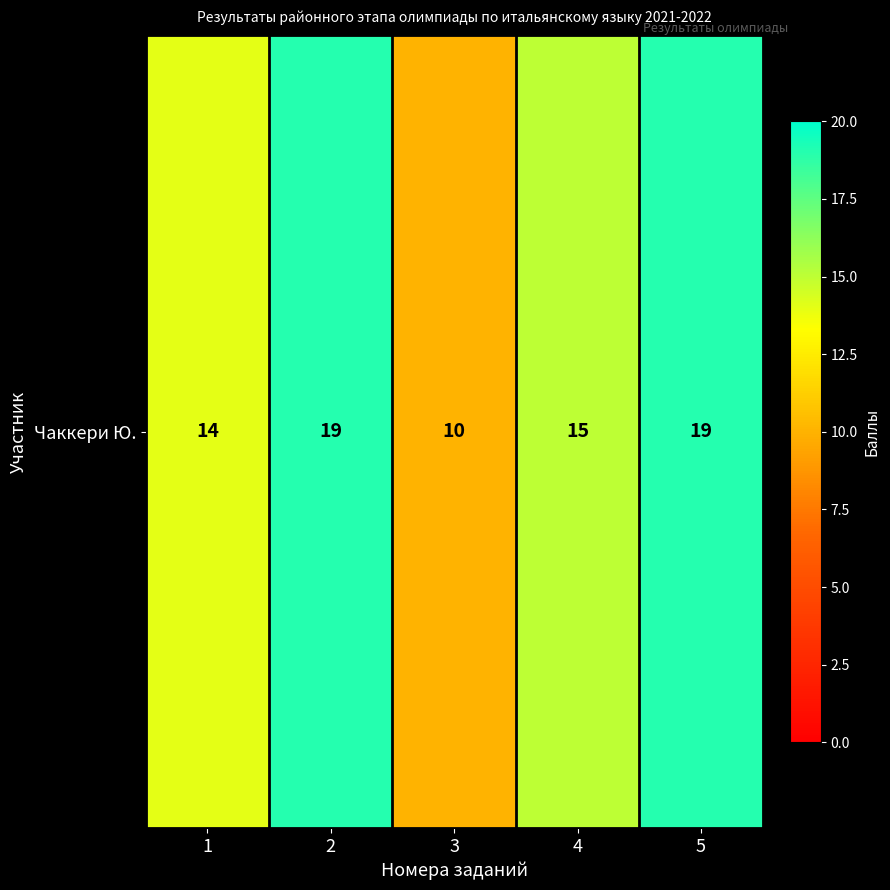

Rank the categories by value from highest to lowest.

2, 5, 4, 1, 3